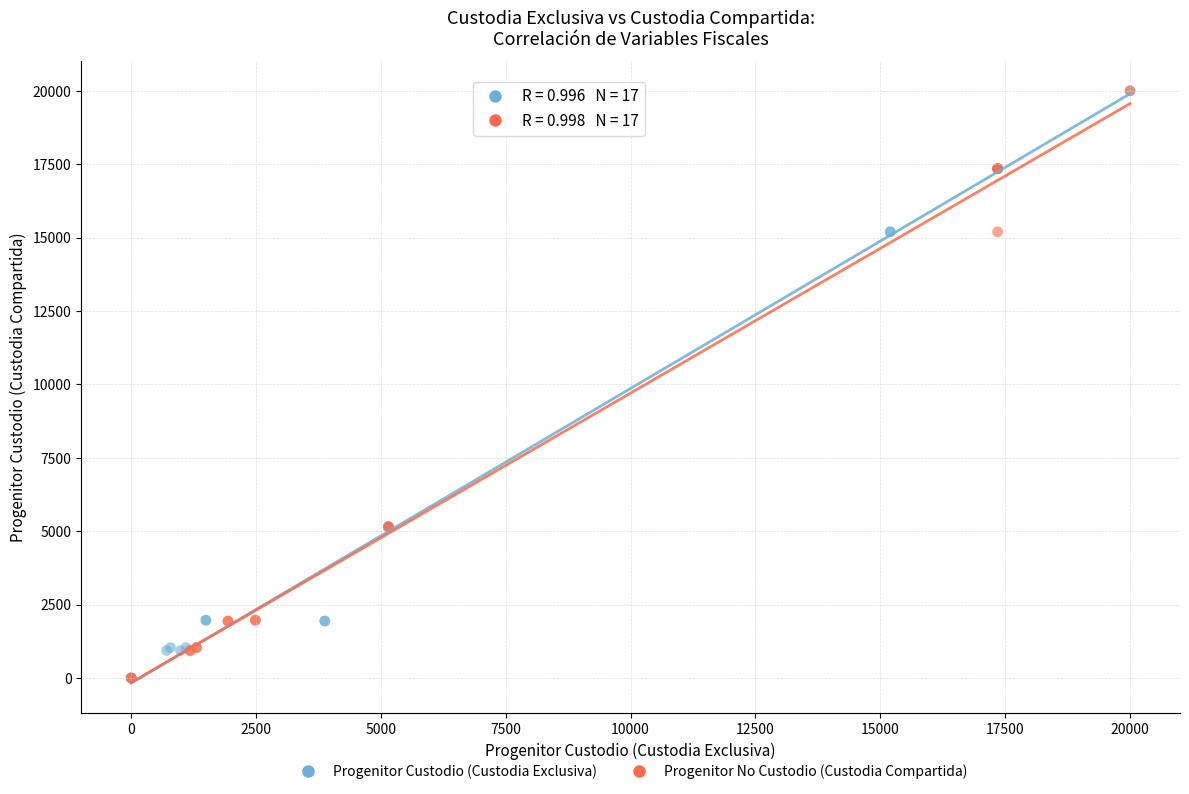

What are all the series names shown in the legend?

Progenitor Custodio (Custodia Exclusiva), Progenitor No Custodio (Custodia Compartida)